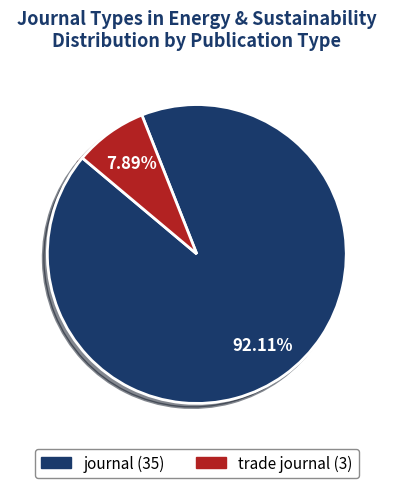

What is the ratio of the value at journal to the value at trade journal?

11.7